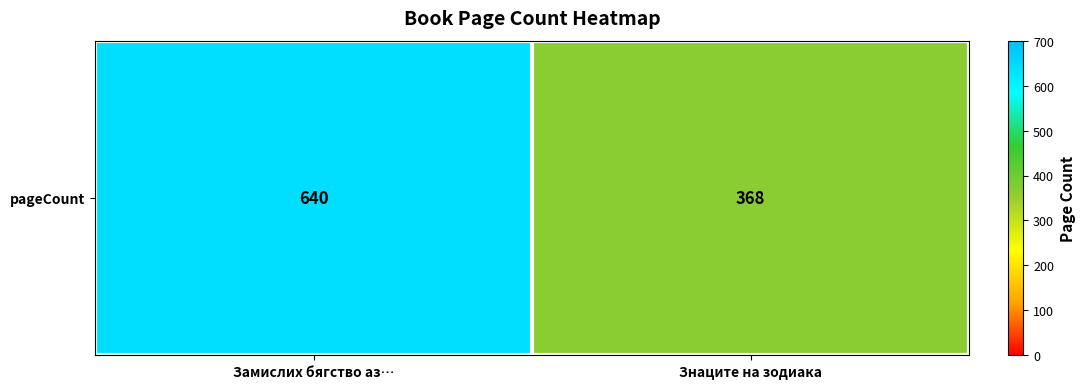

What is the maximum value shown in the chart?

640